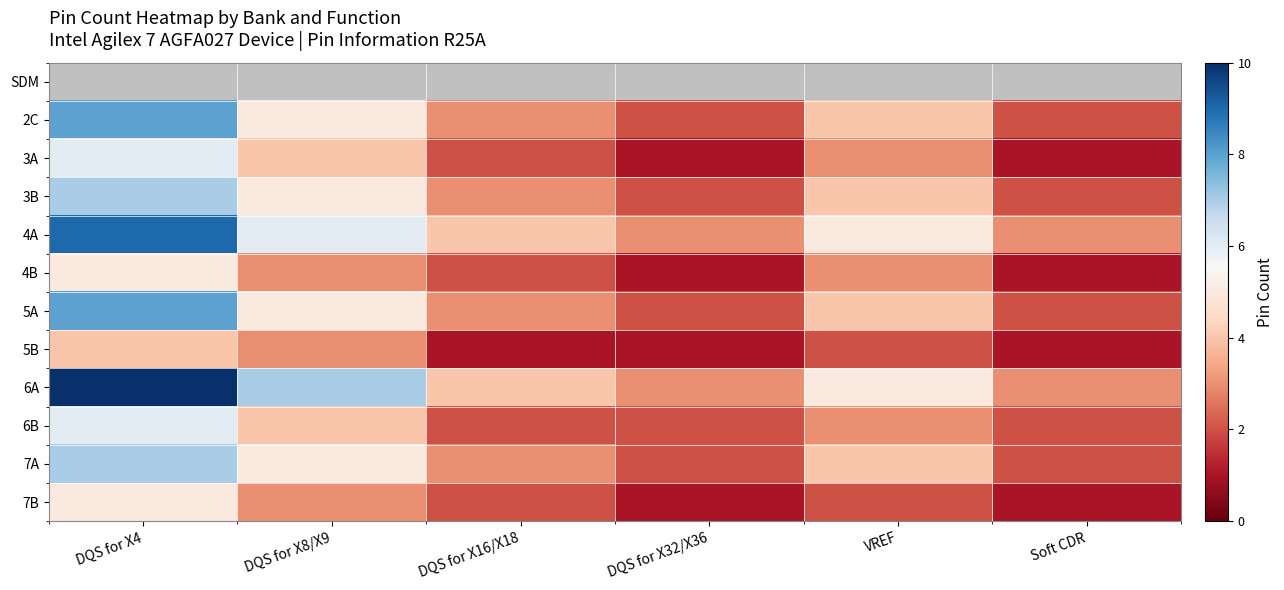

Which has a higher value, DQS for X32/X36 or DQS for X16/X18?

DQS for X16/X18